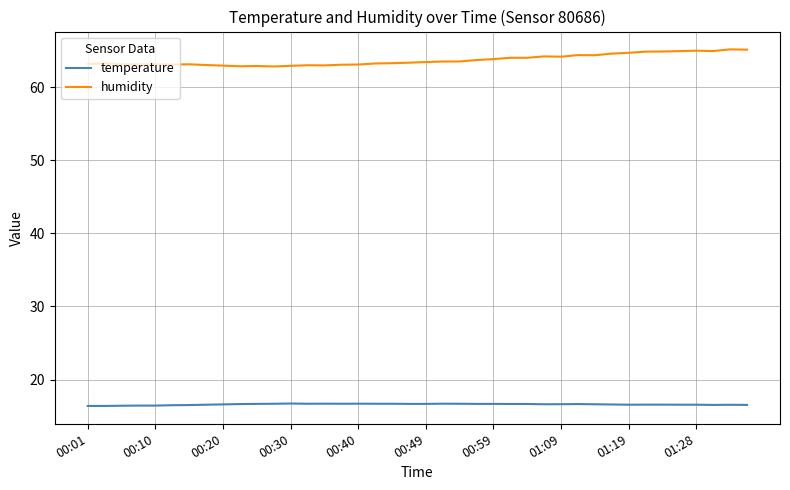

List the series in order of their overall mean, lowest first.

temperature, humidity